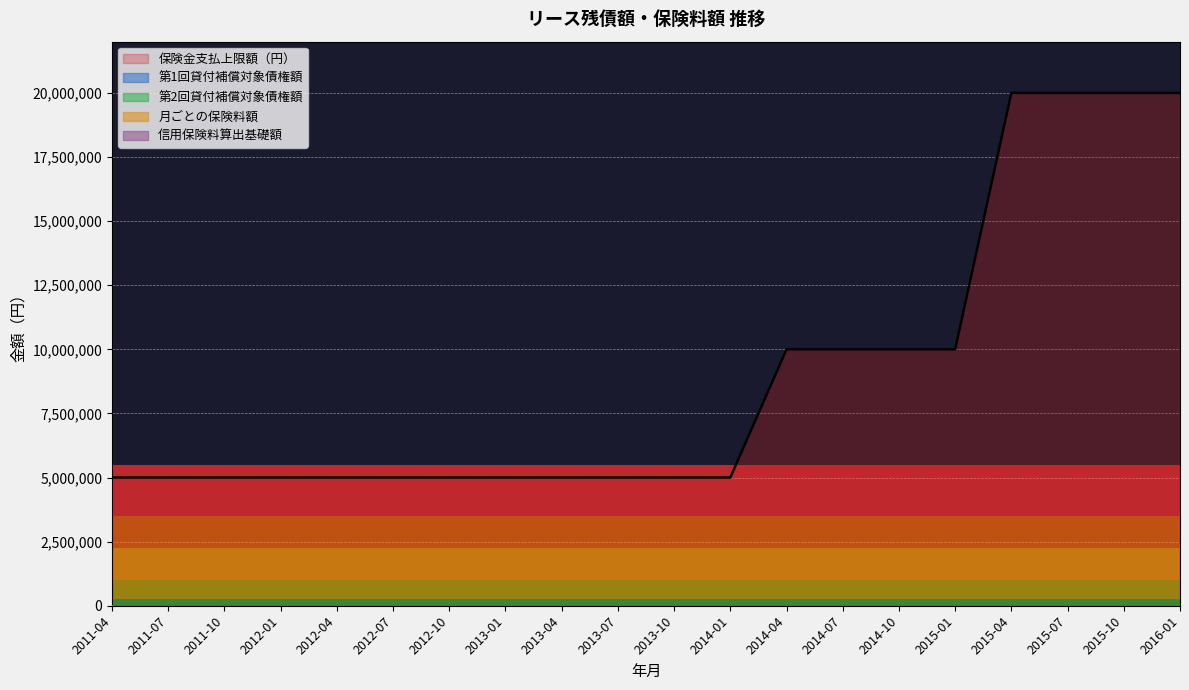

What is the sum of all values?

180000000